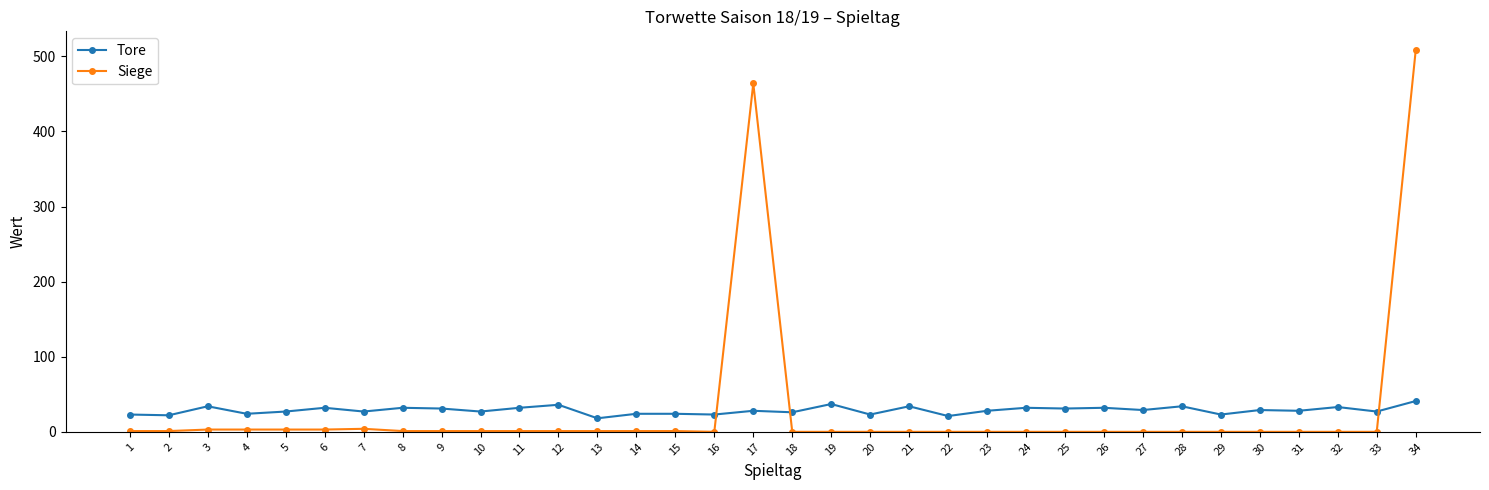

Where is Siege nearest to the value 254?

17